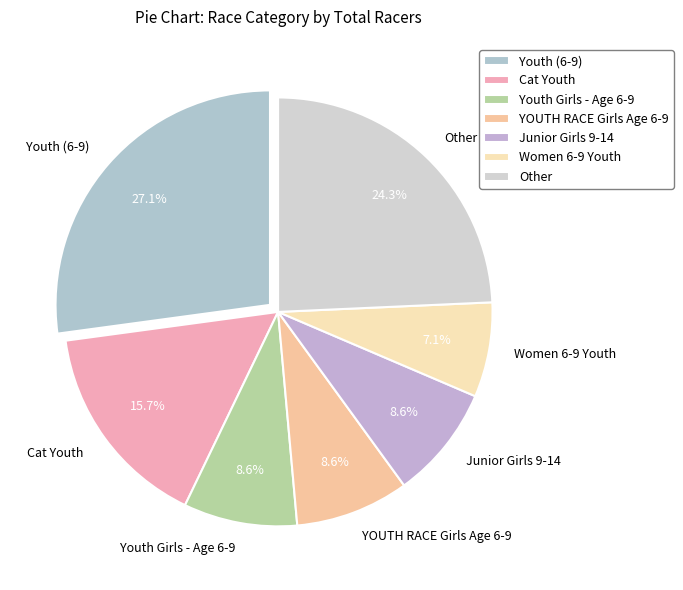

Which slice is the smallest?

Women 6-9 Youth